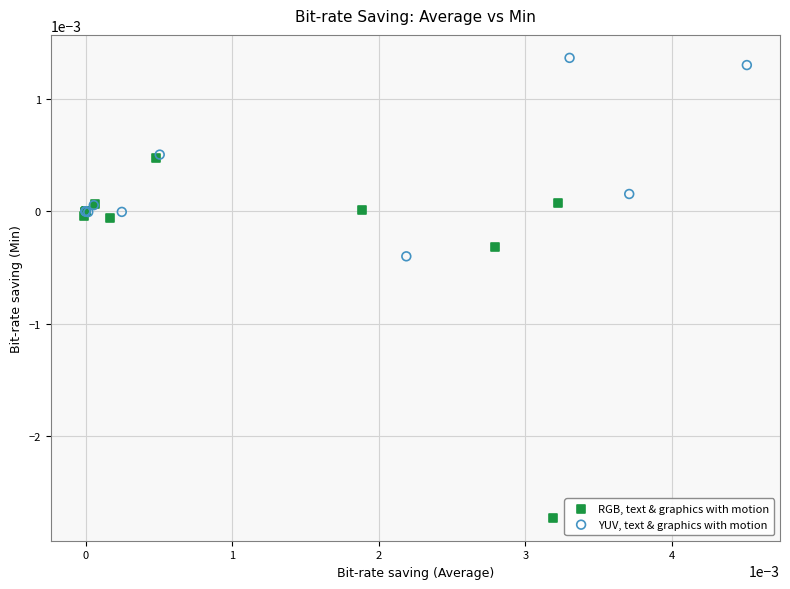

Which series contains the lowest Y value?

RGB, text & graphics with motion